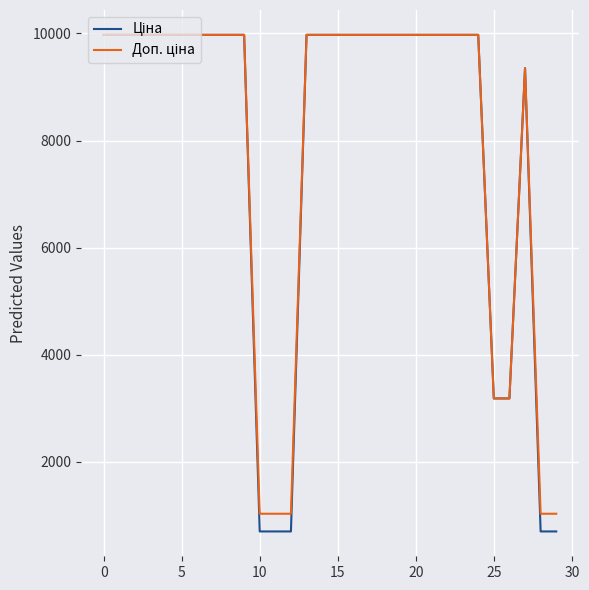

What is the maximum value shown in the chart?

9975.0